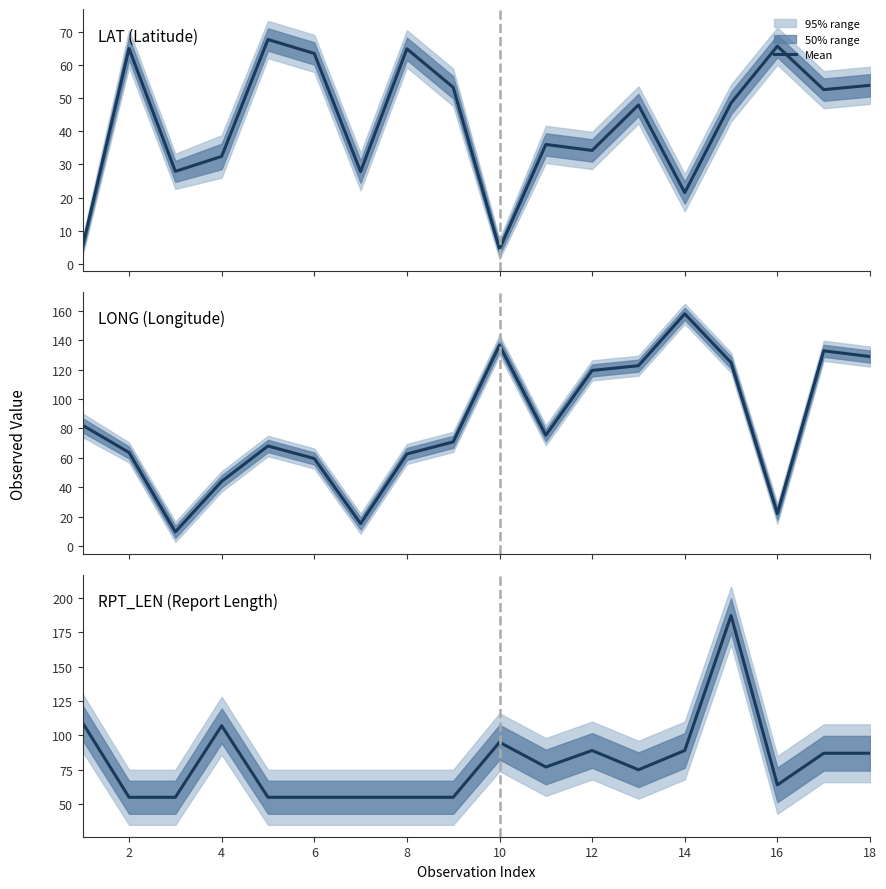

True or false: the data shows 158 at 18.

False